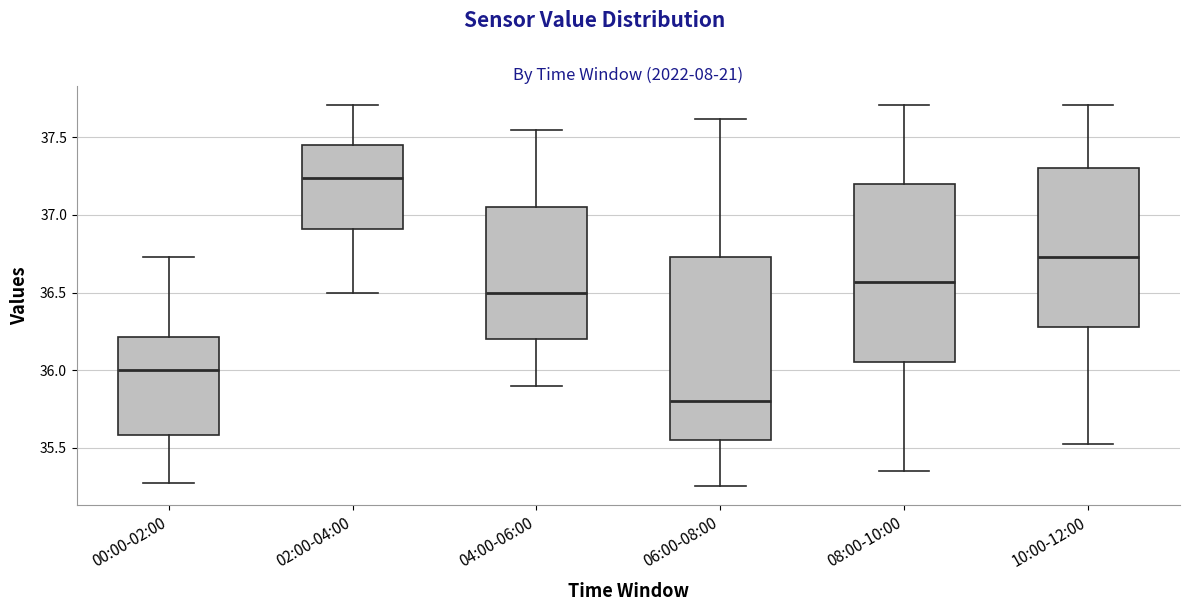

Reading left to right, transcribe this box plot: for each box, give where its median line is, the range the box spans, and where its two whiskers end, as read against the y-axis. The values are not printed on the chart, so give them approximately, as read against the axis.

00:00-02:00: median 36.00, box 35.60 to 36.20, whiskers 35.25 to 36.75
02:00-04:00: median 37.25, box 36.90 to 37.45, whiskers 36.50 to 37.70
04:00-06:00: median 36.50, box 36.20 to 37.05, whiskers 35.90 to 37.55
06:00-08:00: median 35.80, box 35.55 to 36.75, whiskers 35.25 to 37.60
08:00-10:00: median 36.55, box 36.05 to 37.20, whiskers 35.35 to 37.70
10:00-12:00: median 36.75, box 36.30 to 37.30, whiskers 35.50 to 37.70